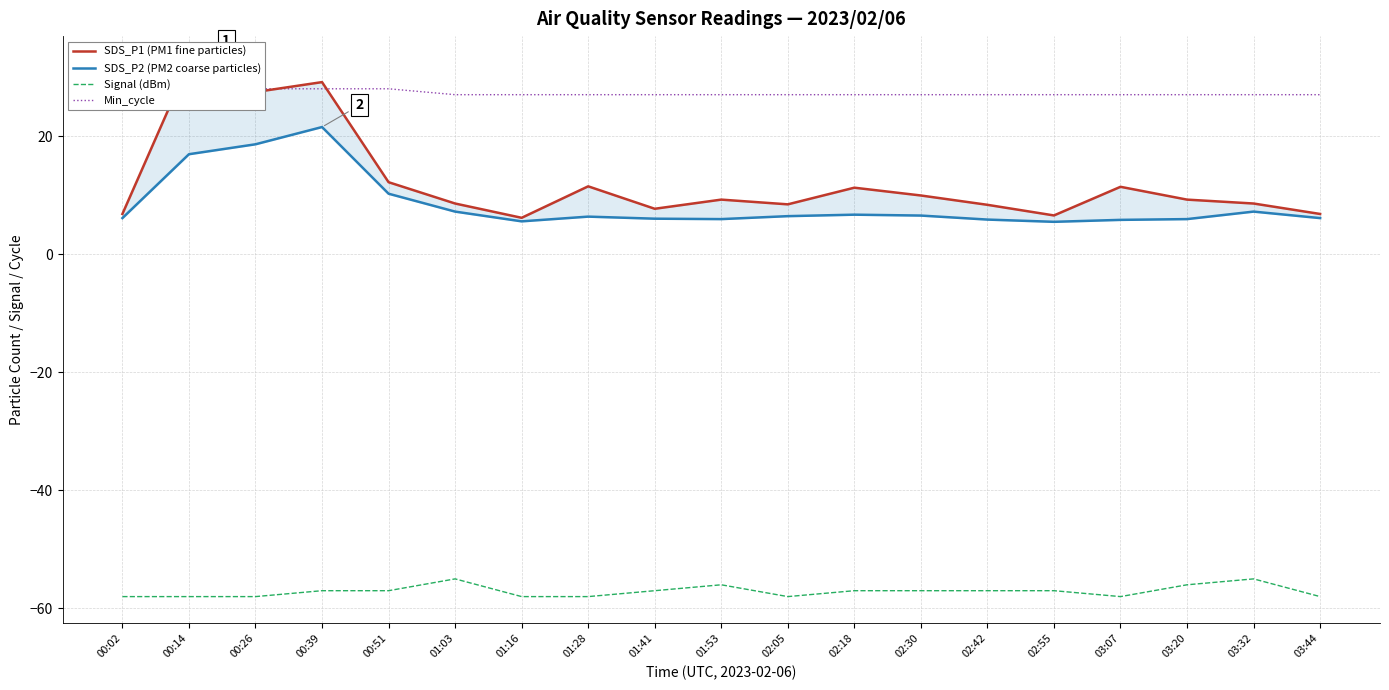

Read the Min_cycle value at 02:18.

27.0